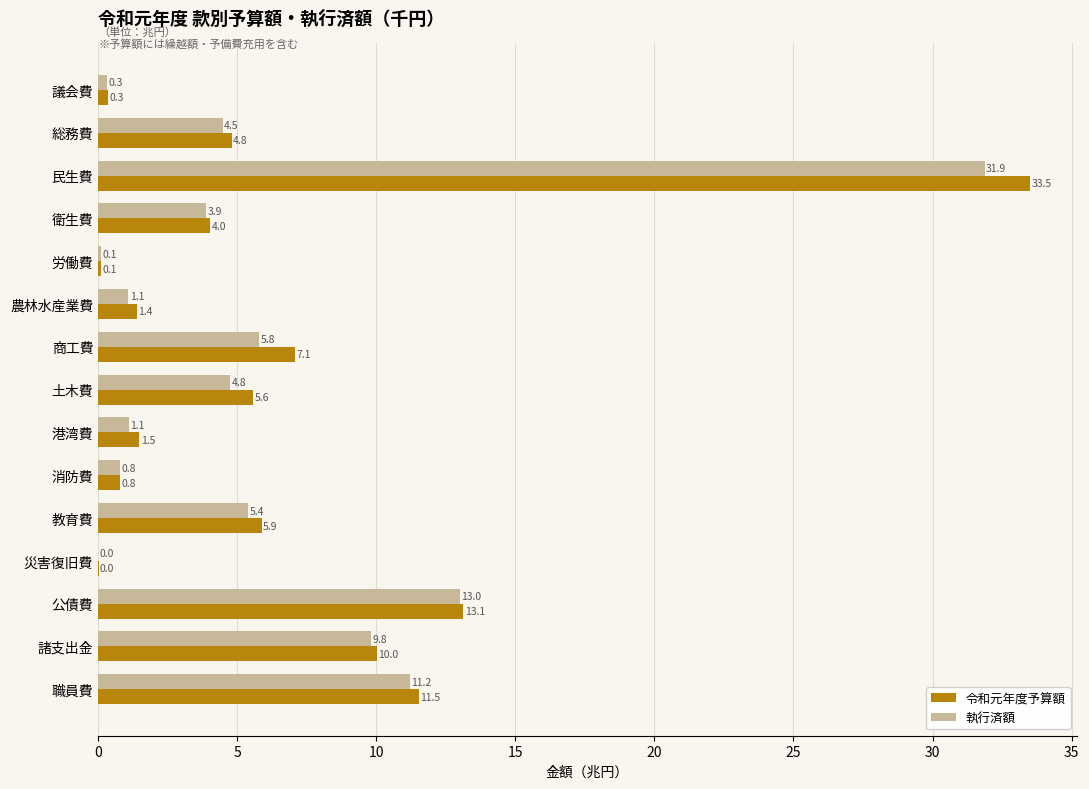

What is the highest value of the 令和元年度予算額 series?

33.5